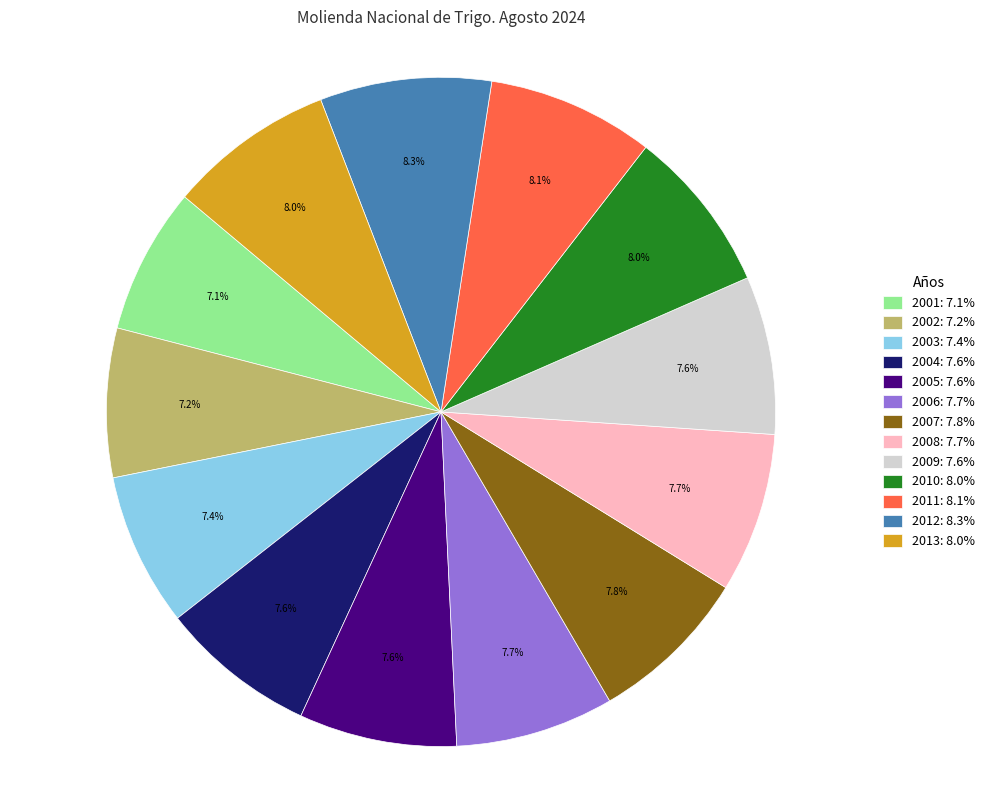

Count the number of slices in the pie.

13